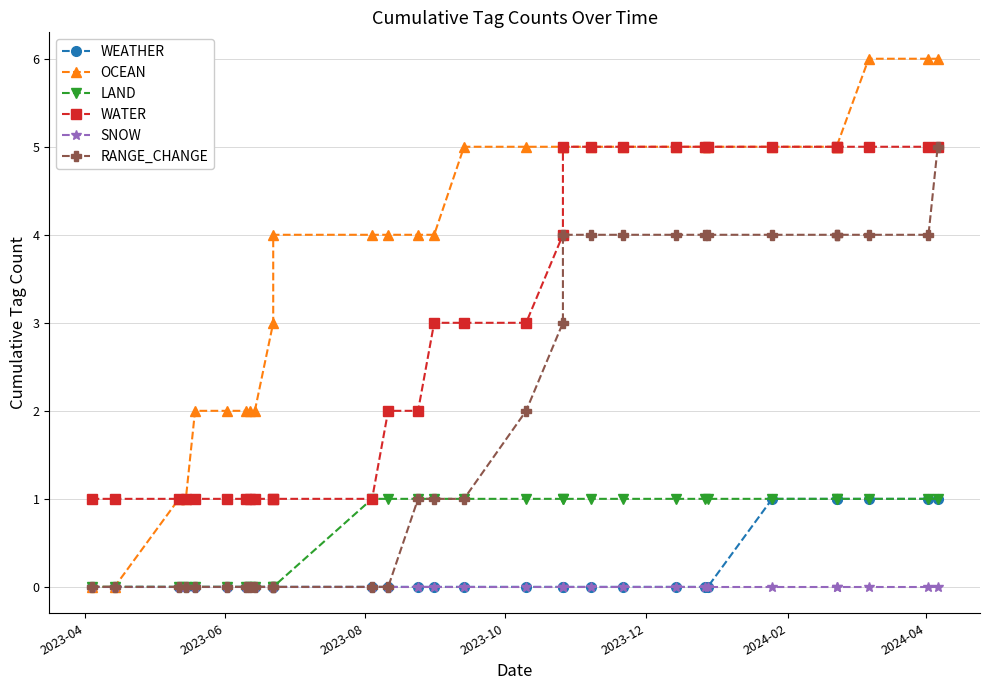

True or false: SNOW has more than 2 interior local peaks.

False